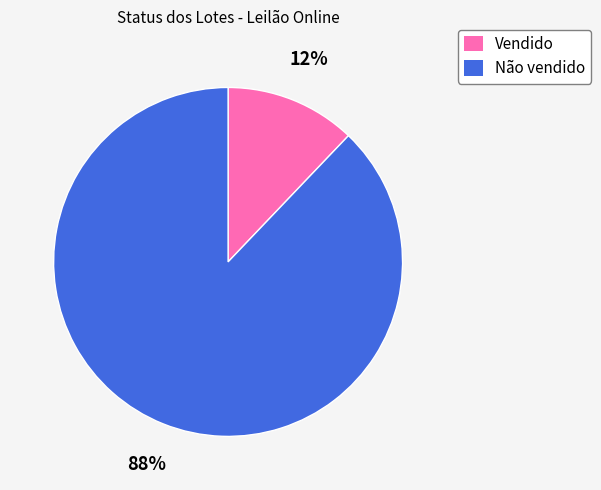

Is it true that Vendido is 12% of the pie?

True